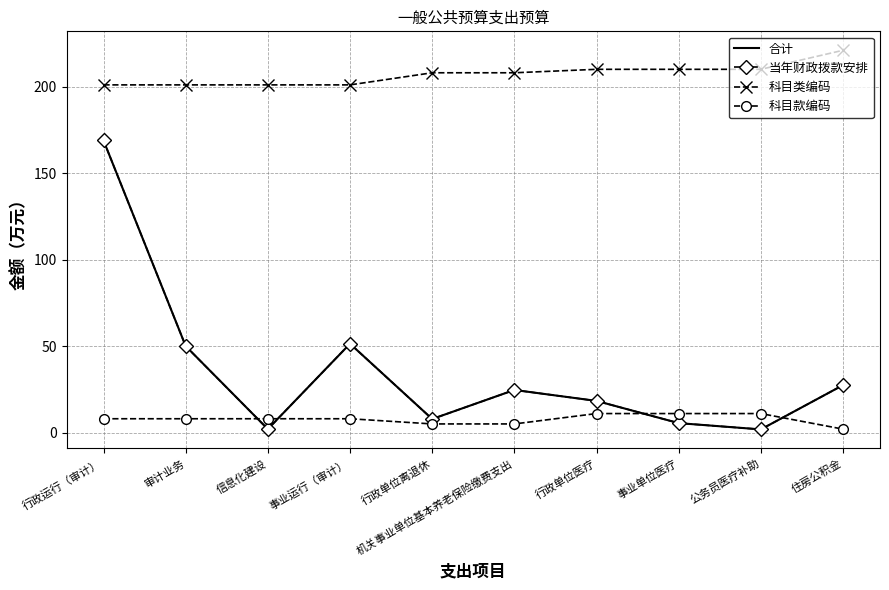

Reading left to right, list all the values displayed in this chart.

合计: 行政运行（审计）=168.9	审计业务=50.0	信息化建设=2.0	事业运行（审计）=51.4	行政单位离退休=7.8	机关事业单位基本养老保险缴费支出=24.6	行政单位医疗=18.3	事业单位医疗=5.5	公务员医疗补助=1.8	住房公积金=27.4
当年财政拨款安排: 行政运行（审计）=168.9	审计业务=50.0	信息化建设=2.0	事业运行（审计）=51.4	行政单位离退休=7.8	机关事业单位基本养老保险缴费支出=24.6	行政单位医疗=18.3	事业单位医疗=5.5	公务员医疗补助=1.8	住房公积金=27.4
科目类编码: 行政运行（审计）=201.0	审计业务=201.0	信息化建设=201.0	事业运行（审计）=201.0	行政单位离退休=208.0	机关事业单位基本养老保险缴费支出=208.0	行政单位医疗=210.0	事业单位医疗=210.0	公务员医疗补助=210.0	住房公积金=221.0
科目款编码: 行政运行（审计）=8.0	审计业务=8.0	信息化建设=8.0	事业运行（审计）=8.0	行政单位离退休=5.0	机关事业单位基本养老保险缴费支出=5.0	行政单位医疗=11.0	事业单位医疗=11.0	公务员医疗补助=11.0	住房公积金=2.0